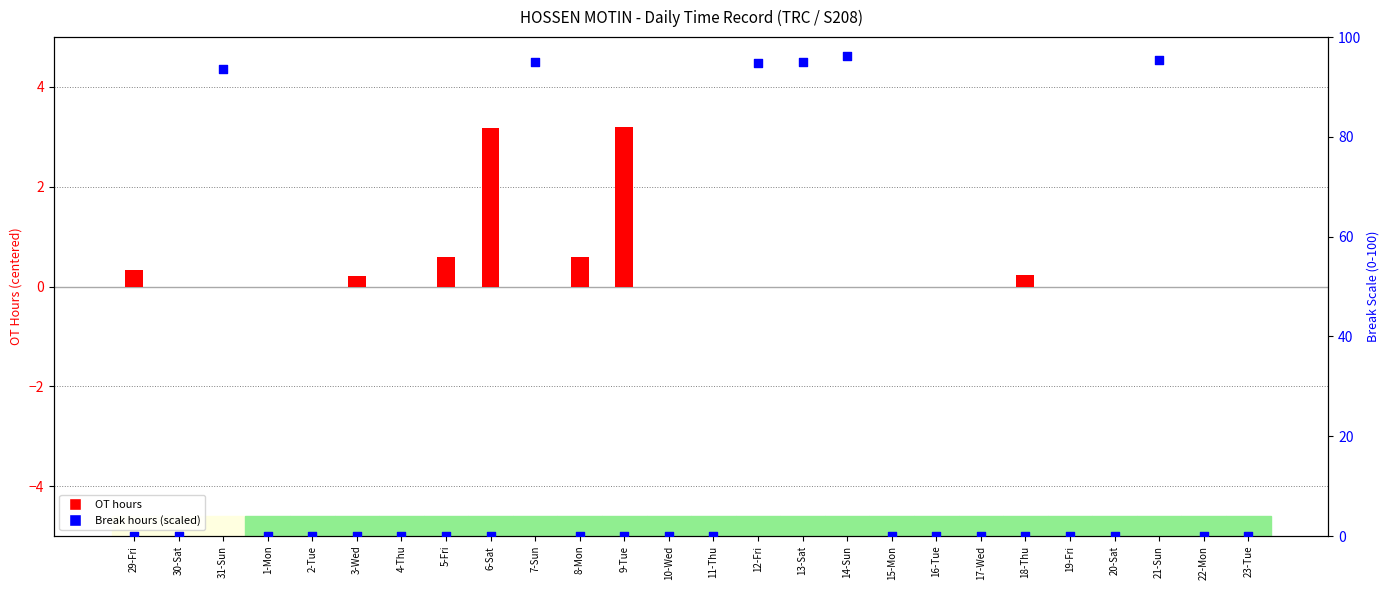

Is the value of Break hours (scaled) at 21-Sun greater than the value of OT hours (centered) at 6-Sat?

Yes